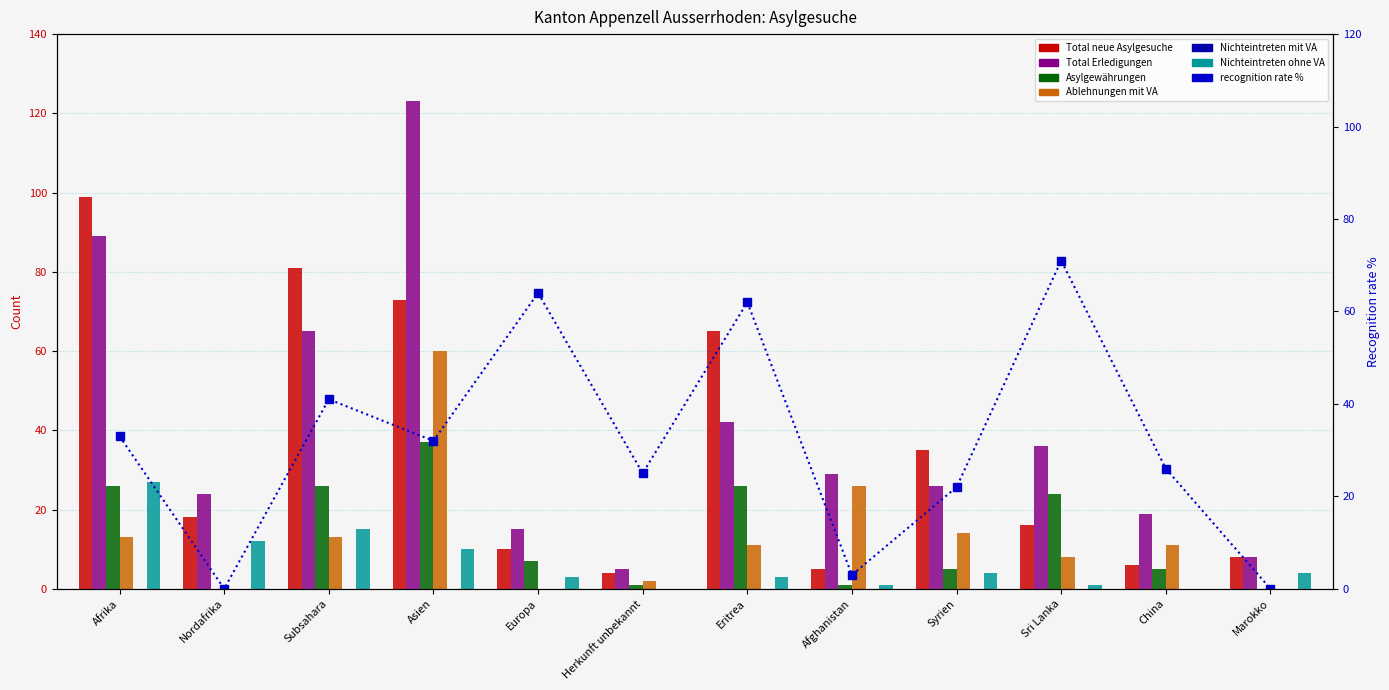

At which label does Asylgewährungen first exceed 7?

Afrika